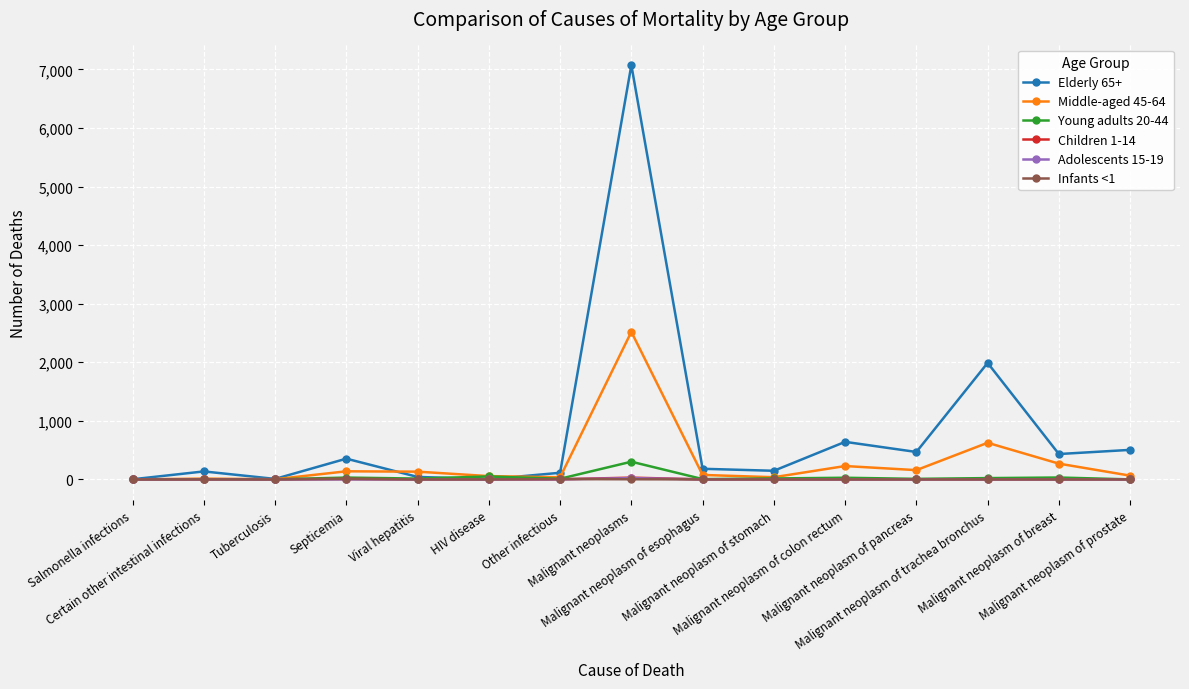

At which category is the sum across all series the highest?

Malignant neoplasms